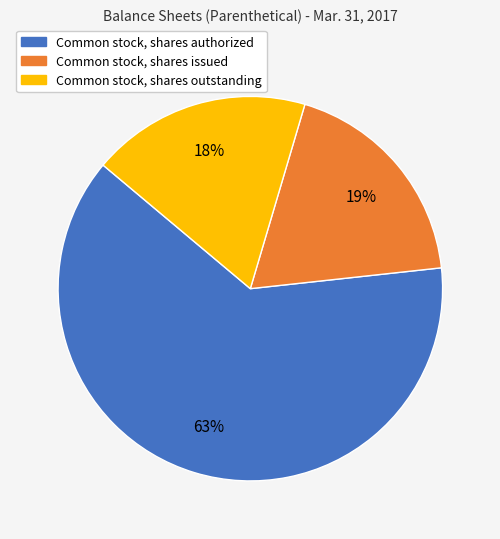

Is there any slice that represents more than half of the pie?

Yes